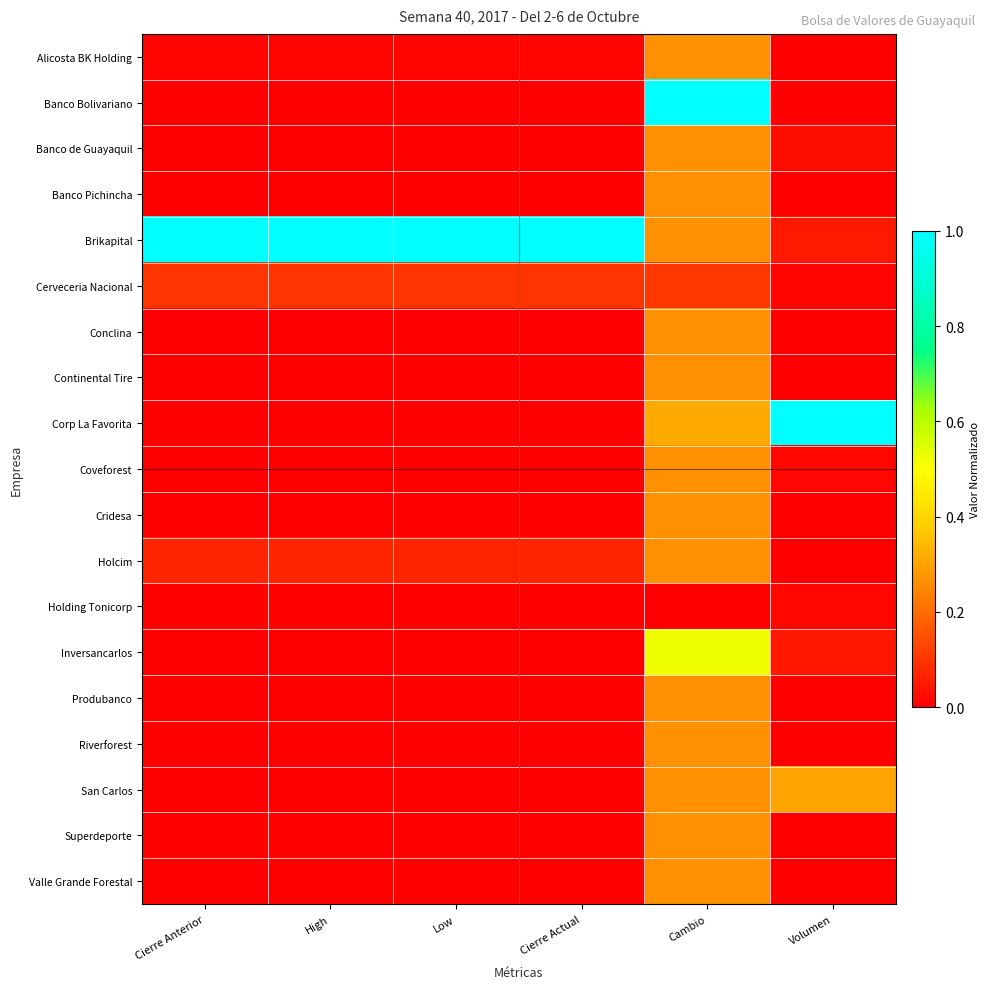

Reading left to right, transcribe all the data shown in this chart.

Alicosta BK Holding: Cierre Anterior=0.0	High=0.0	Low=0.0	Cierre Actual=0.0	Cambio=0.3	Volumen=0.0
Banco Bolivariano: Cierre Anterior=0.0	High=0.0	Low=0.0	Cierre Actual=0.0	Cambio=1.0	Volumen=0.0
Banco de Guayaquil: Cierre Anterior=0.0	High=0.0	Low=0.0	Cierre Actual=0.0	Cambio=0.3	Volumen=0.0
Banco Pichincha: Cierre Anterior=0.0	High=0.0	Low=0.0	Cierre Actual=0.0	Cambio=0.3	Volumen=0.0
Brikapital: Cierre Anterior=1.0	High=1.0	Low=1.0	Cierre Actual=1.0	Cambio=0.3	Volumen=0.0
Cerveceria Nacional: Cierre Anterior=0.1	High=0.1	Low=0.1	Cierre Actual=0.1	Cambio=0.1	Volumen=0.0
Conclina: Cierre Anterior=0.0	High=0.0	Low=0.0	Cierre Actual=0.0	Cambio=0.3	Volumen=0.0
Continental Tire: Cierre Anterior=0.0	High=0.0	Low=0.0	Cierre Actual=0.0	Cambio=0.3	Volumen=0.0
Corp La Favorita: Cierre Anterior=0.0	High=0.0	Low=0.0	Cierre Actual=0.0	Cambio=0.3	Volumen=1.0
Coveforest: Cierre Anterior=0.0	High=0.0	Low=0.0	Cierre Actual=0.0	Cambio=0.3	Volumen=0.0
Cridesa: Cierre Anterior=0.0	High=0.0	Low=0.0	Cierre Actual=0.0	Cambio=0.3	Volumen=0.0
Holcim: Cierre Anterior=0.1	High=0.1	Low=0.1	Cierre Actual=0.1	Cambio=0.3	Volumen=0.0
Holding Tonicorp: Cierre Anterior=0.0	High=0.0	Low=0.0	Cierre Actual=0.0	Cambio=0.0	Volumen=0.0
Inversancarlos: Cierre Anterior=0.0	High=0.0	Low=0.0	Cierre Actual=0.0	Cambio=0.5	Volumen=0.0
Produbanco: Cierre Anterior=0.0	High=0.0	Low=0.0	Cierre Actual=0.0	Cambio=0.3	Volumen=0.0
Riverforest: Cierre Anterior=0.0	High=0.0	Low=0.0	Cierre Actual=0.0	Cambio=0.3	Volumen=0.0
San Carlos: Cierre Anterior=0.0	High=0.0	Low=0.0	Cierre Actual=0.0	Cambio=0.3	Volumen=0.3
Superdeporte: Cierre Anterior=0.0	High=0.0	Low=0.0	Cierre Actual=0.0	Cambio=0.3	Volumen=0.0
Valle Grande Forestal: Cierre Anterior=0.0	High=0.0	Low=0.0	Cierre Actual=0.0	Cambio=0.3	Volumen=0.0